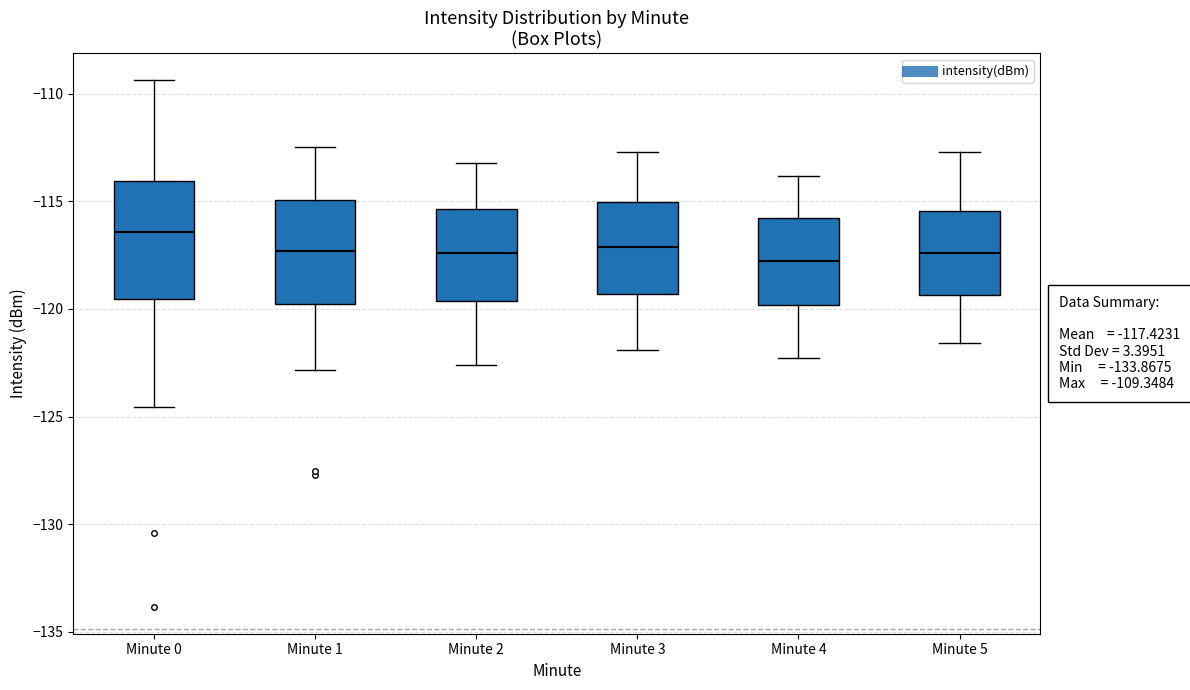

Comparing the boxes themselves (not the whiskers), which one is the tallest?

Minute 0